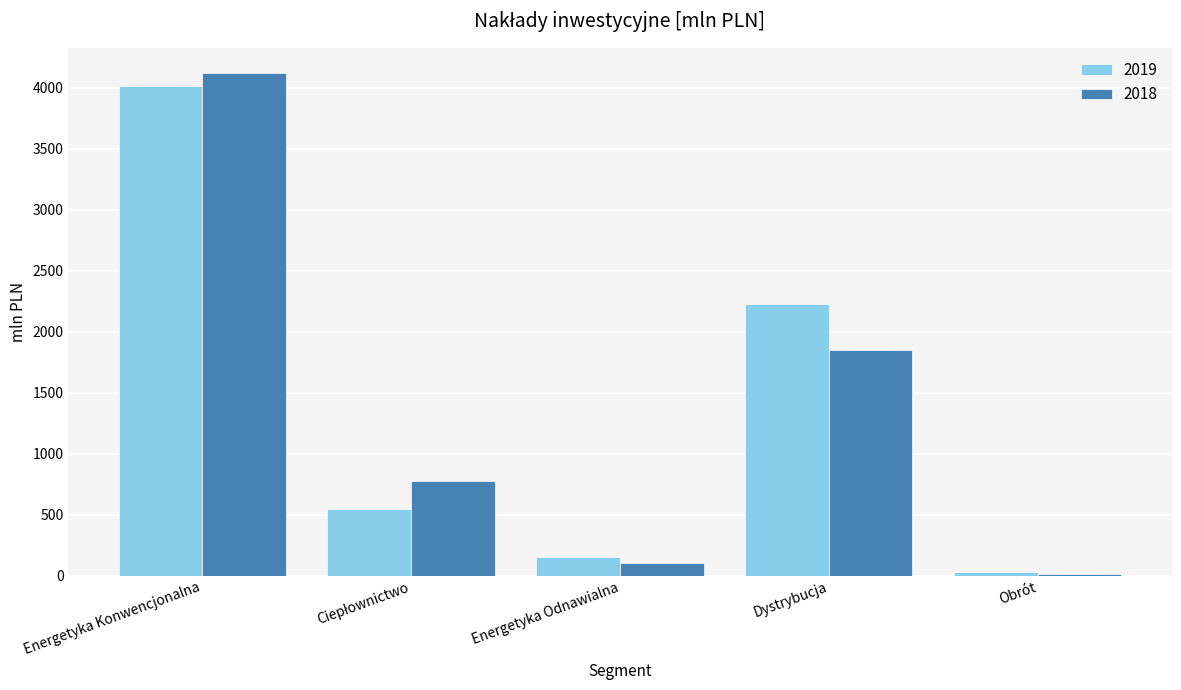

What is the difference between the maximum and minimum values in the 2019 series?

3988